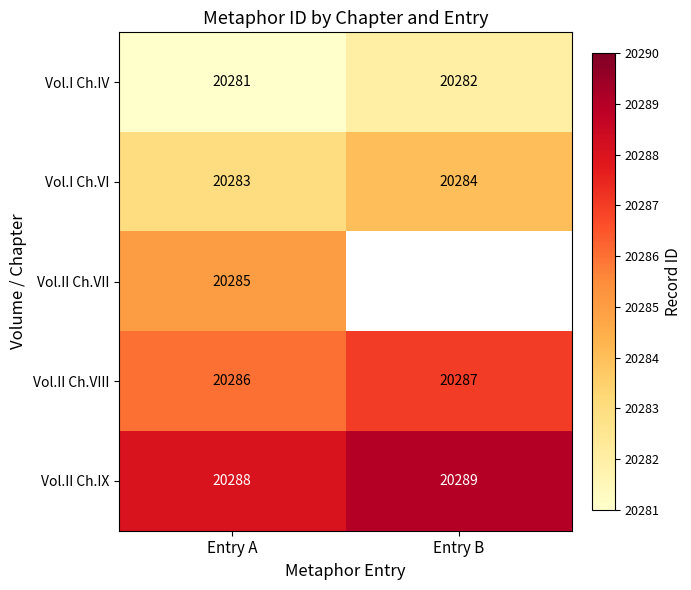

Which has a higher value, Entry A or Entry B?

Entry B